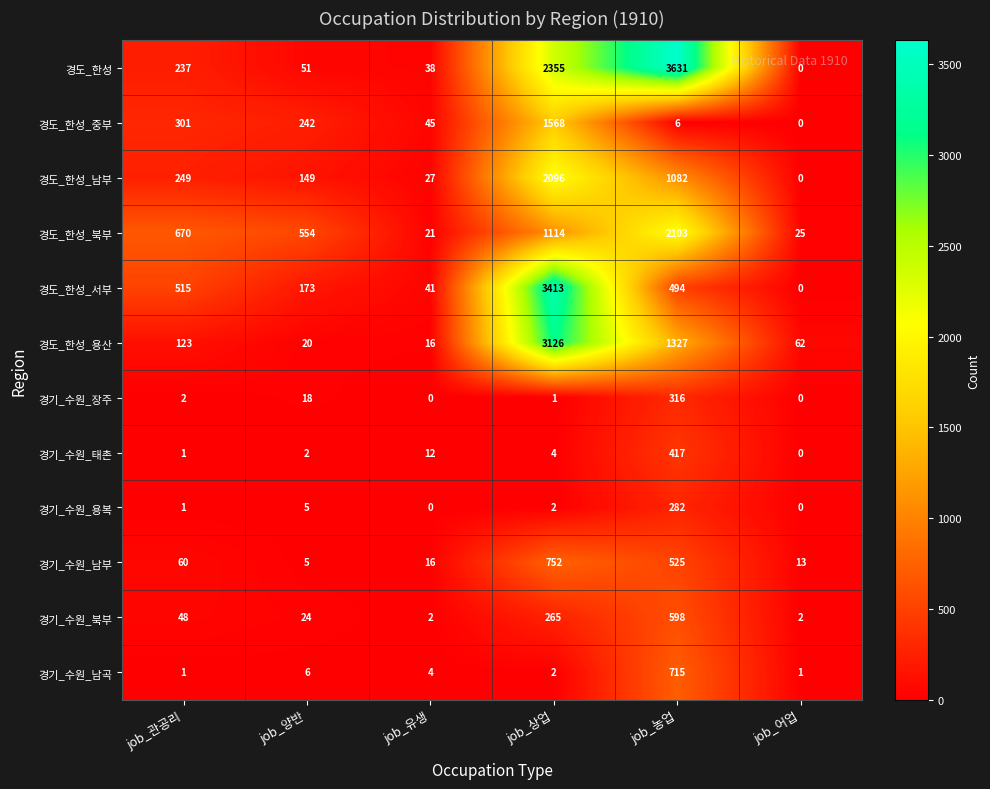

What is the sum of all 경도_한성_남부 values?

3603